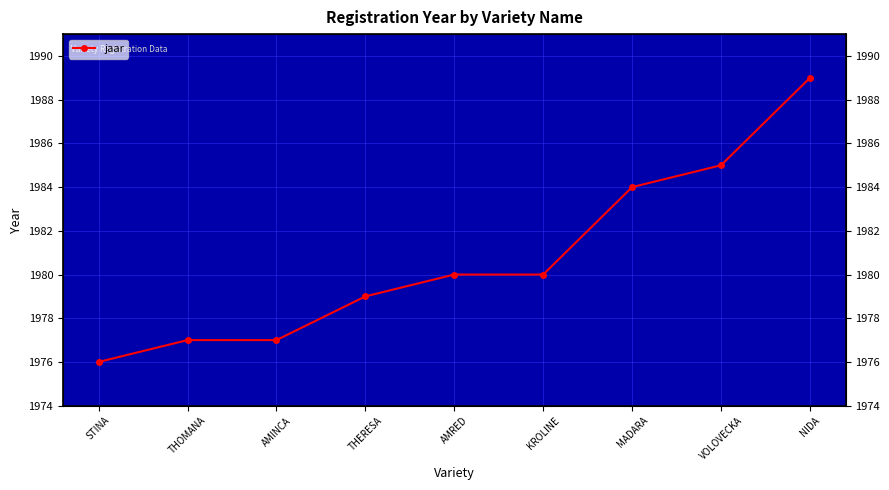

What is the difference between the values at THOMANA and VOLOVECKA?

8